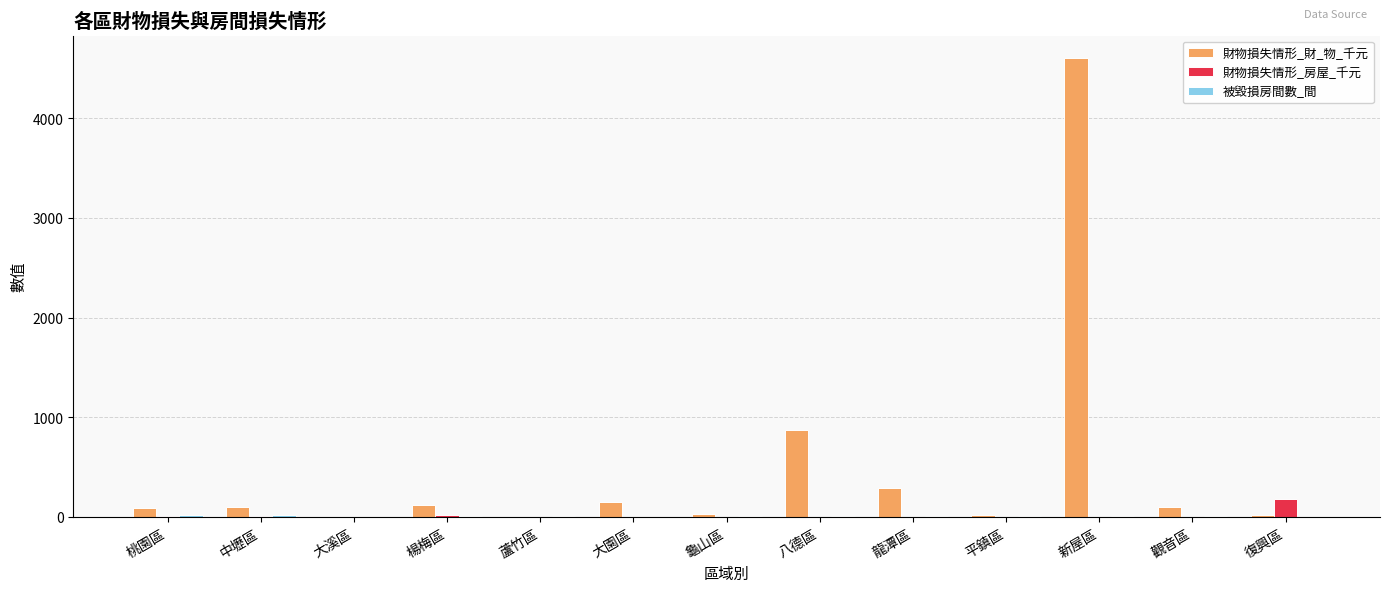

Which series has the largest total across all categories?

財物損失情形_財_物_千元